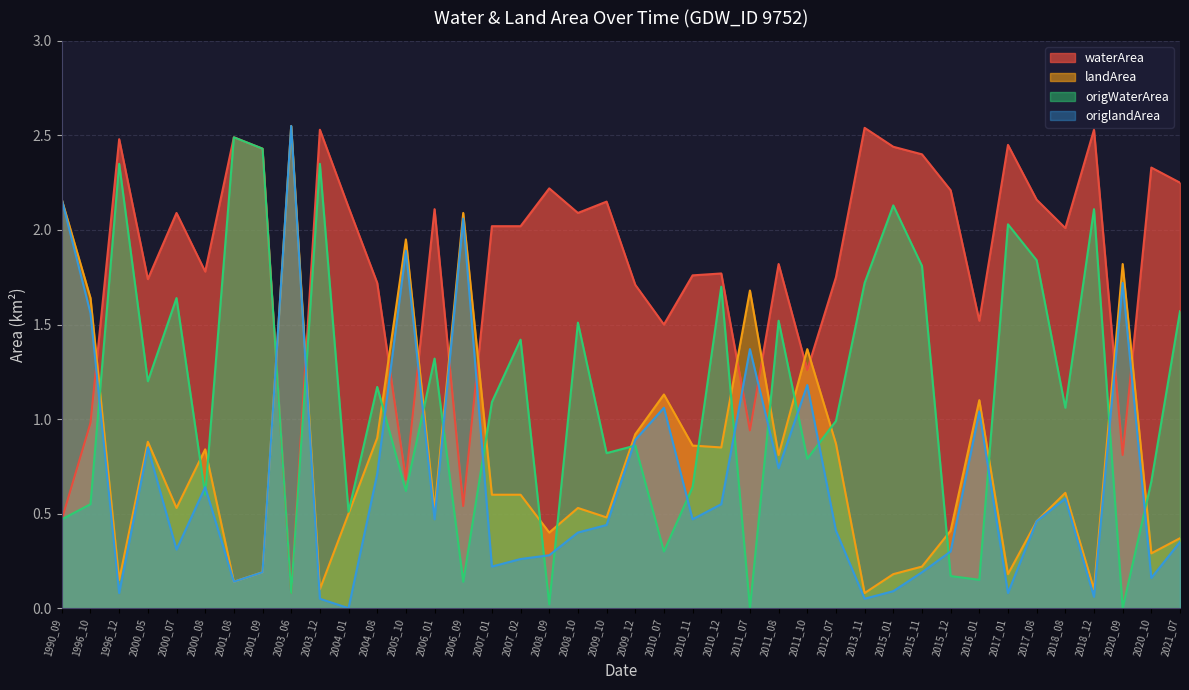

Between 2000_07 and 2013_11, which series saw the biggest shift?

waterArea